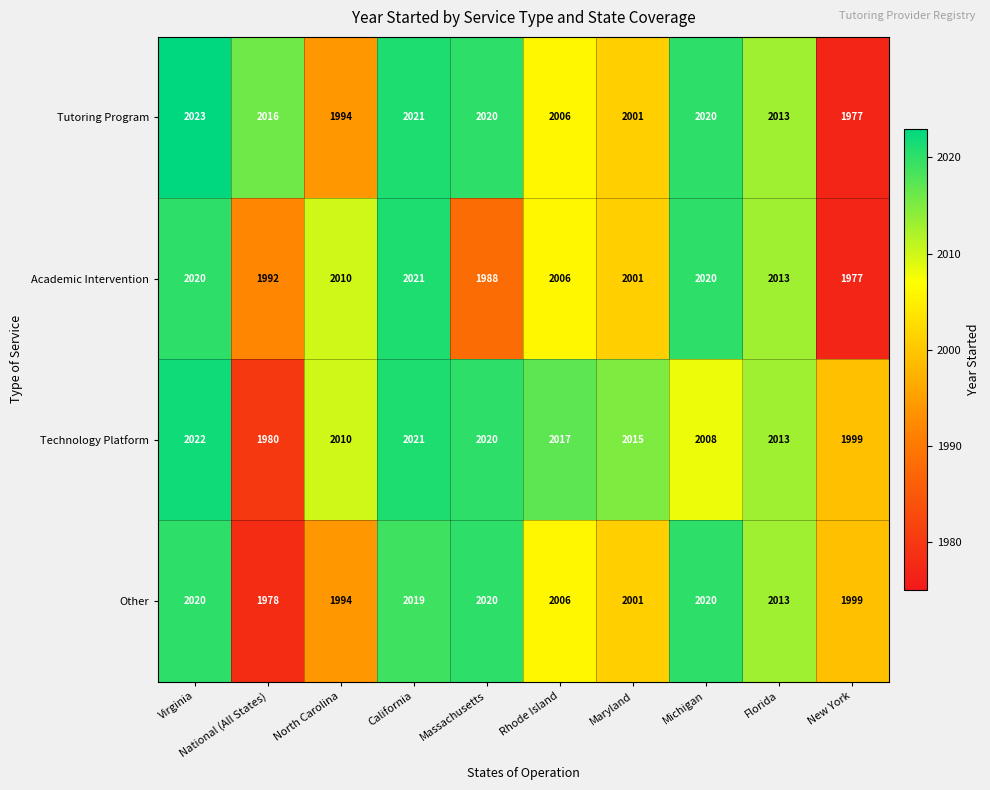

What is the sum of all Other values?

20070